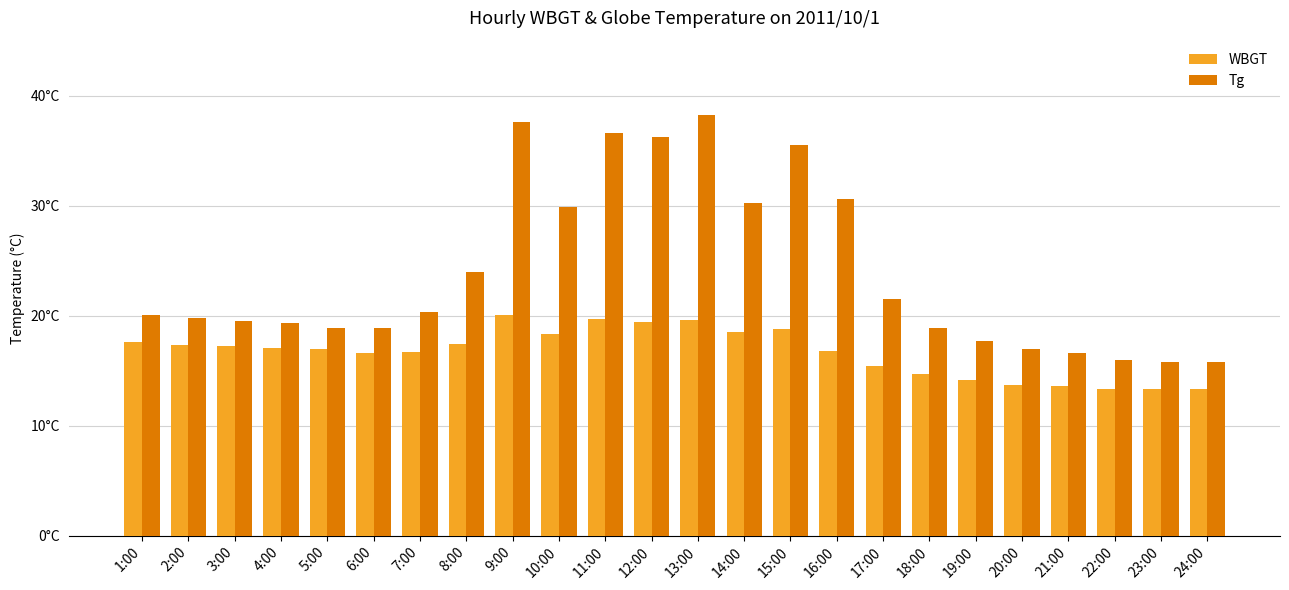

Does the chart contain stacked bars?

No